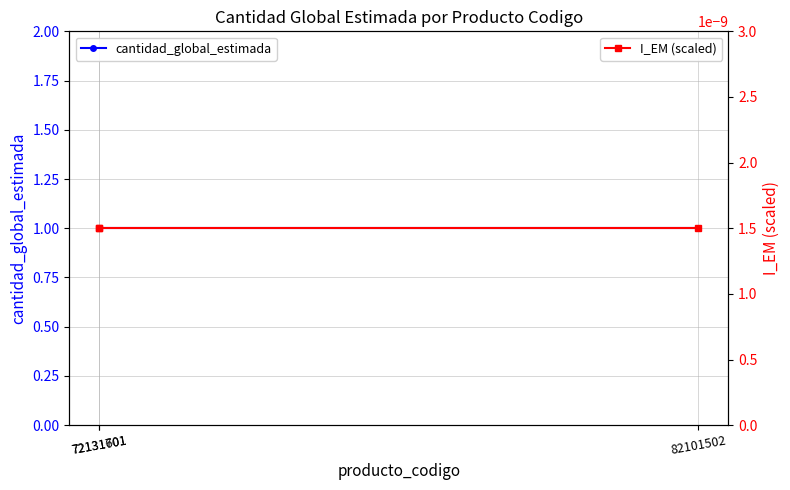

Does the chart display data point markers on the line(s)?

Yes